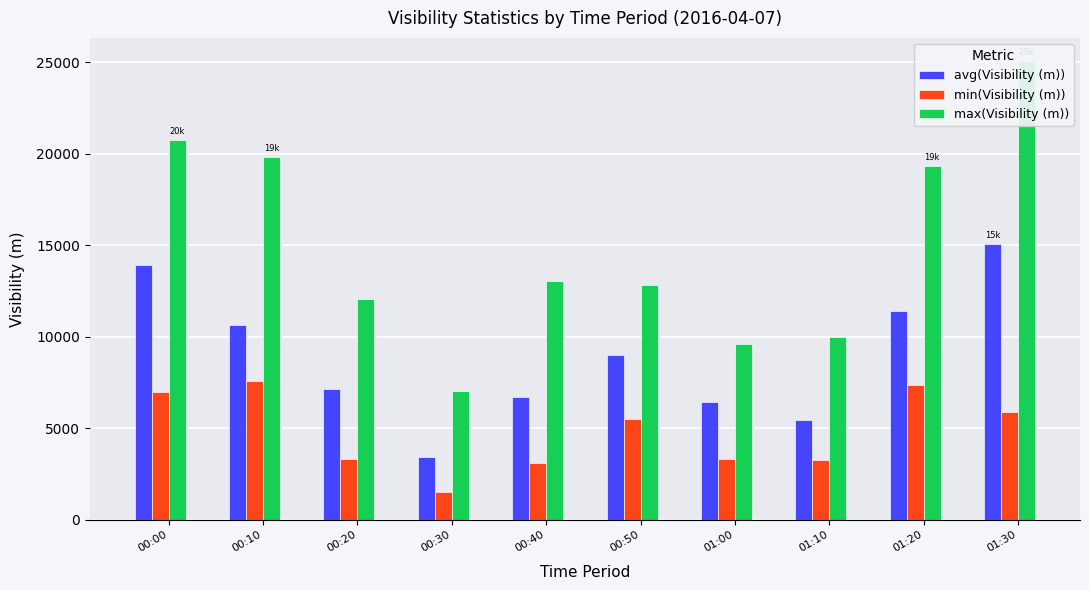

What is the sum of all min(Visibility (m)) values?

47845